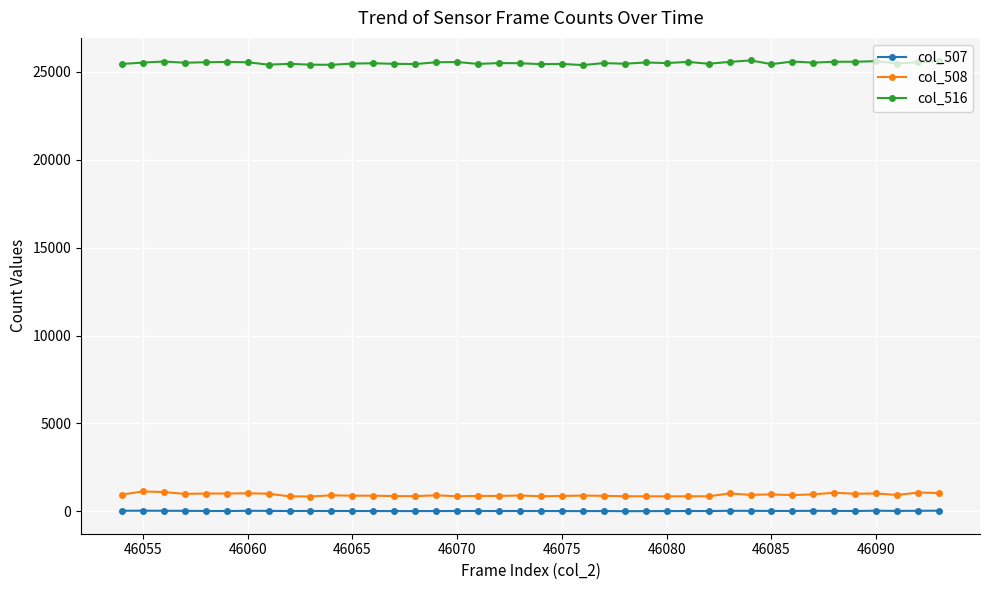

Which series has the largest total across all categories?

col_516